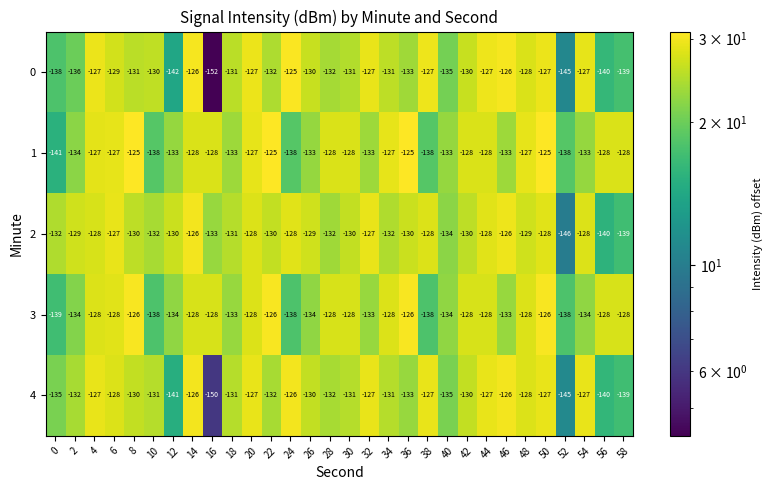

True or false: 4 has a value of -126 at 14.

True